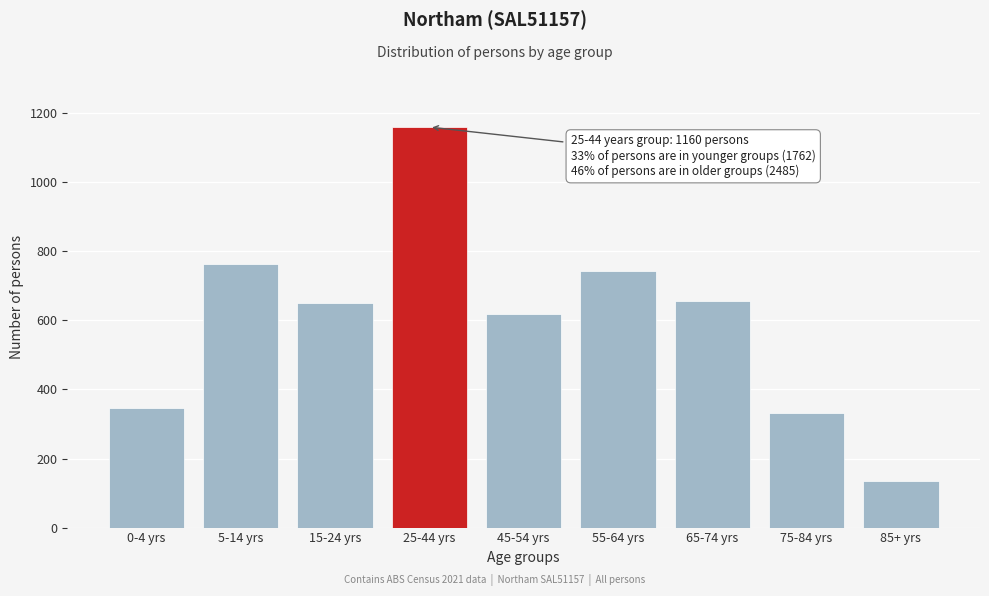

What is the label of the 5th bar from the left?

45-54 yrs